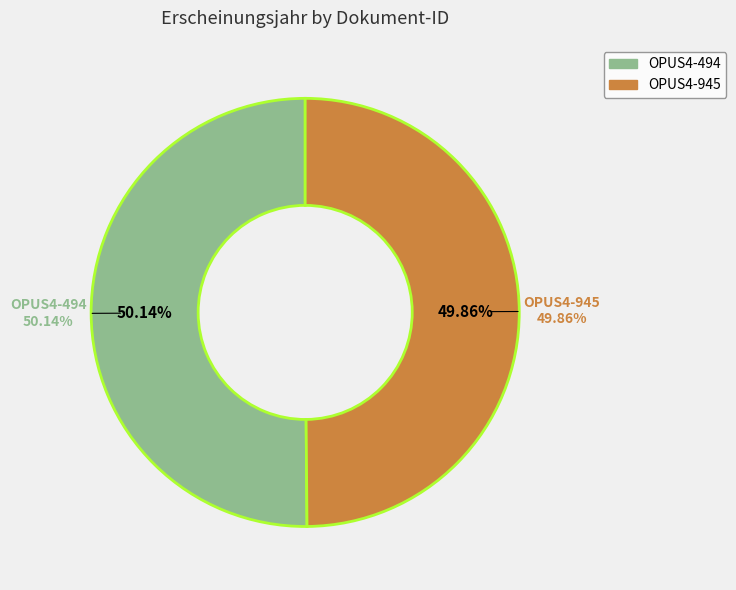

How many slices are in this pie chart?

2